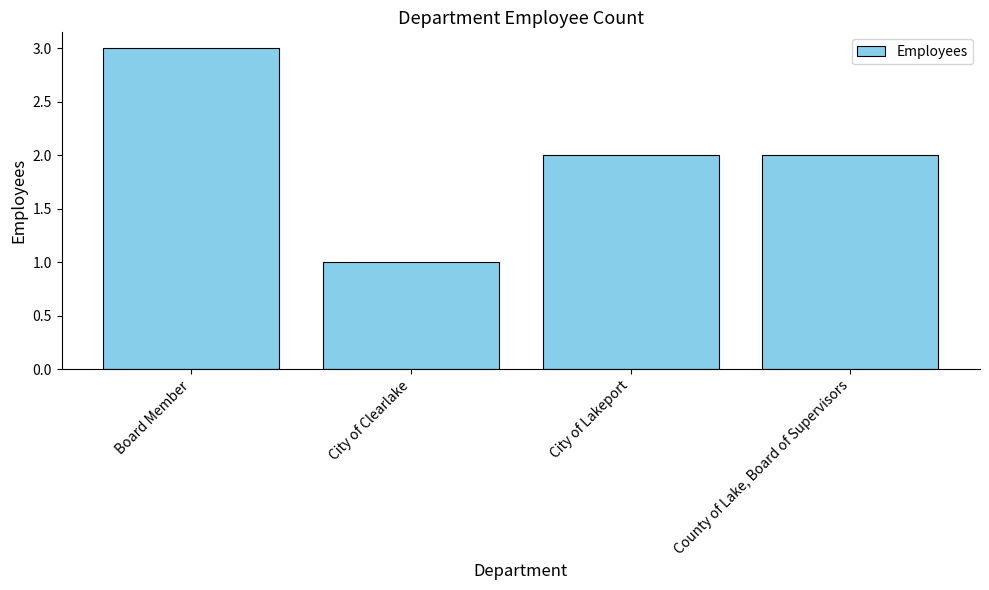

What is the maximum value shown in the chart?

3